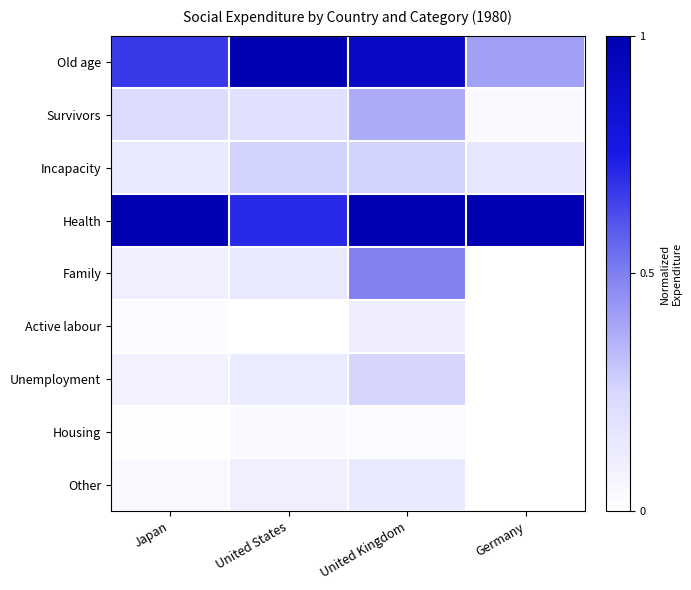

Rank the series by their maximum value, from lowest to highest.

Housing, Active labour, Other, Unemployment, Incapacity, Survivors, Family, Old age, Health